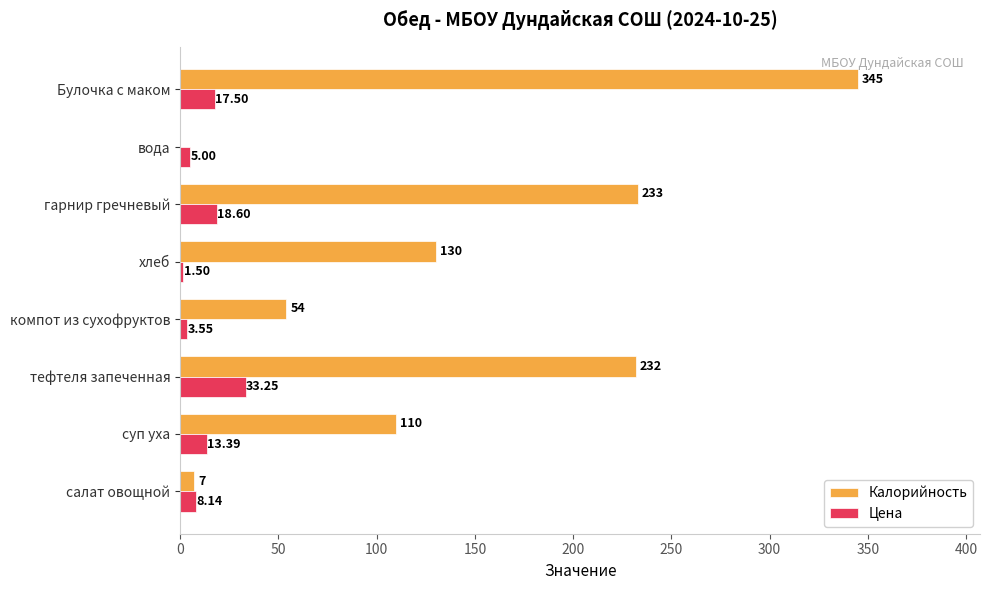

What is the total value across all series at салат овощной?

15.1